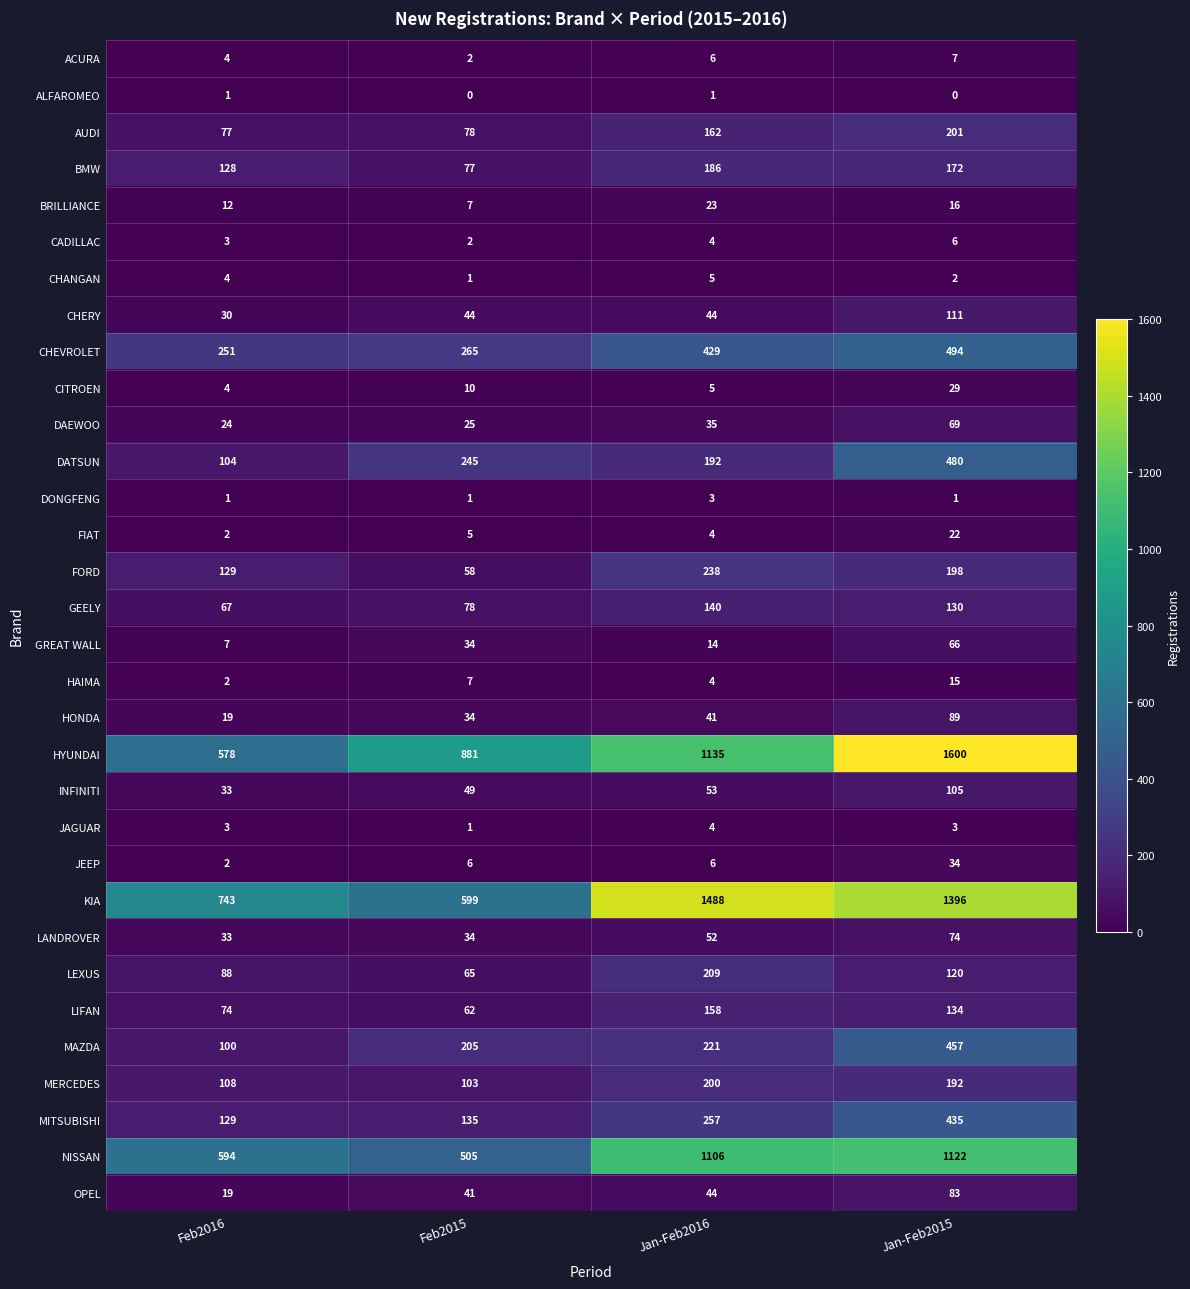

Which series has the largest range (max minus min)?

HYUNDAI